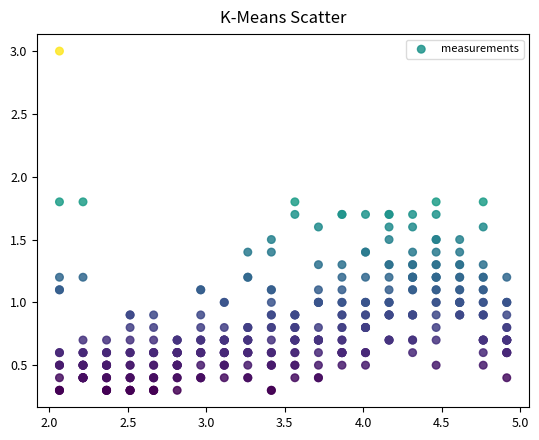

What is the range of X values (max minus min)?

2.9